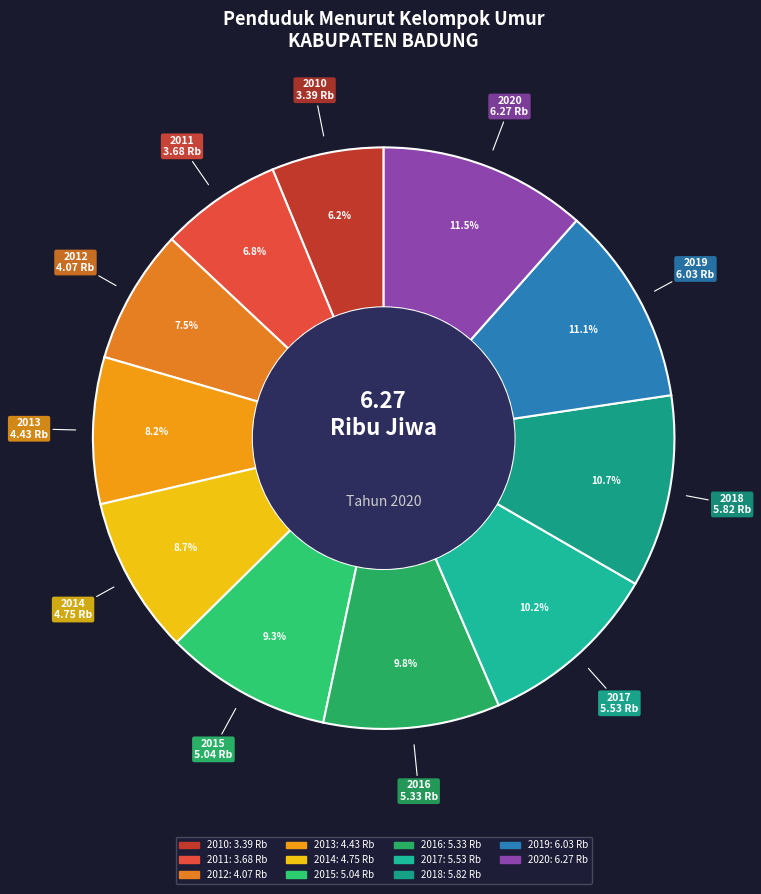

True or false: 2010 accounts for 15% of the total.

False